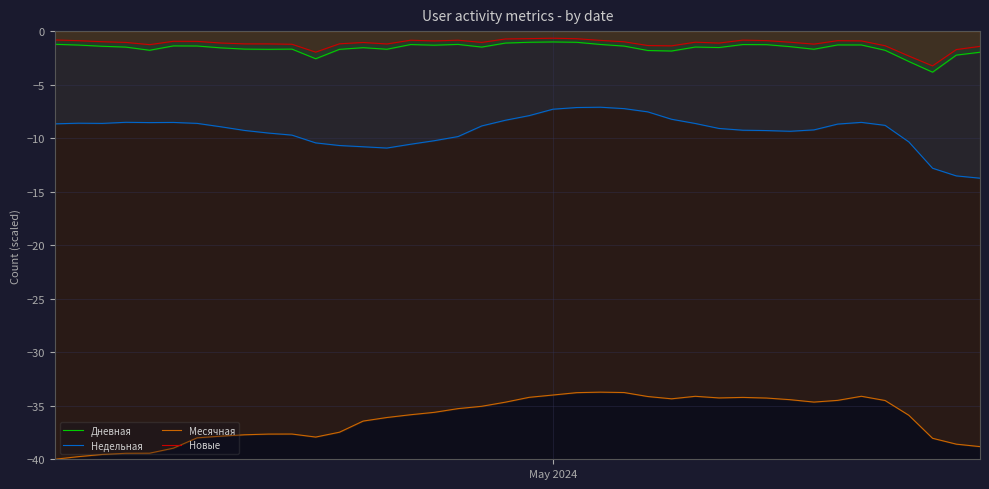

True or false: Дневная and Месячная cross at least once.

False